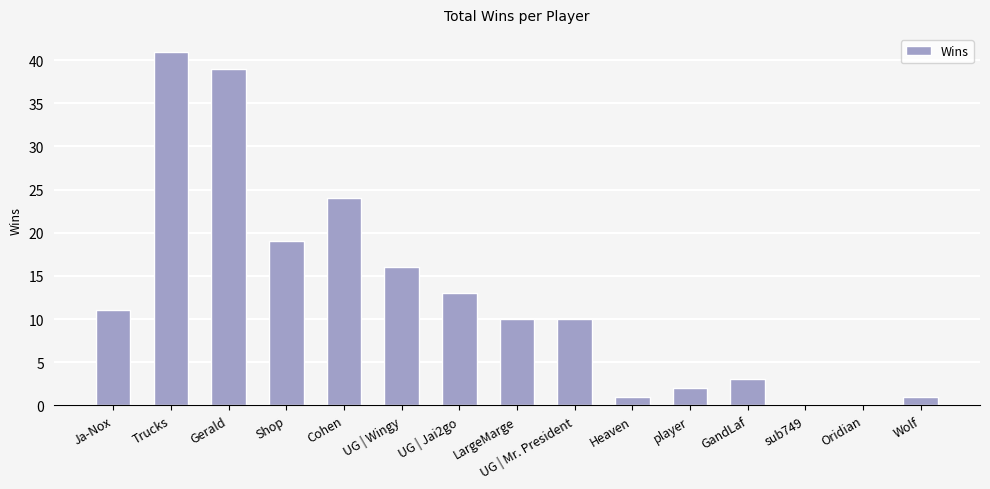

Between Cohen and Gerald, which is larger?

Gerald